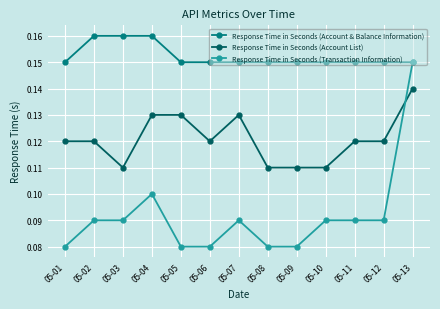

Between 05-06 and 05-11, which series saw the biggest shift?

Response Time in Seconds (Transaction Information)